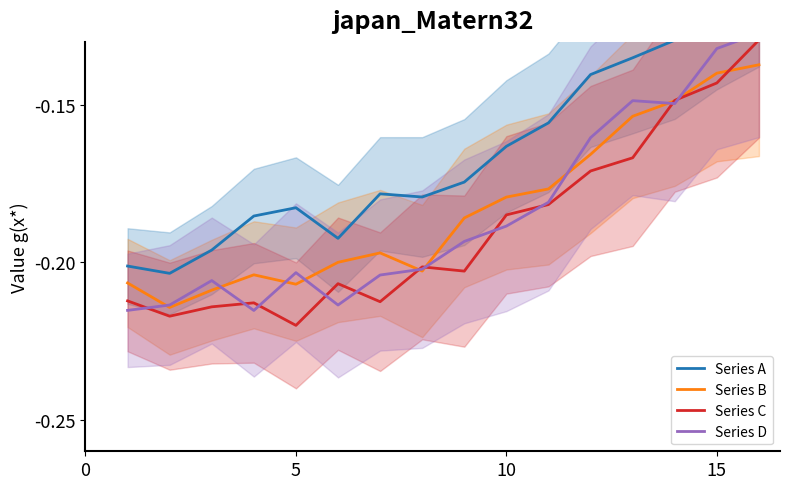

Reading right to left, what are all the values shown in this chart?

Series A: -0.1	-0.1	-0.1	-0.1	-0.1	-0.2	-0.2	-0.2	-0.2	-0.2	-0.2	-0.2	-0.2	-0.2	-0.2	-0.2
Series B: -0.1	-0.1	-0.1	-0.2	-0.2	-0.2	-0.2	-0.2	-0.2	-0.2	-0.2	-0.2	-0.2	-0.2	-0.2	-0.2
Series C: -0.1	-0.1	-0.1	-0.2	-0.2	-0.2	-0.2	-0.2	-0.2	-0.2	-0.2	-0.2	-0.2	-0.2	-0.2	-0.2
Series D: -0.1	-0.1	-0.1	-0.1	-0.2	-0.2	-0.2	-0.2	-0.2	-0.2	-0.2	-0.2	-0.2	-0.2	-0.2	-0.2